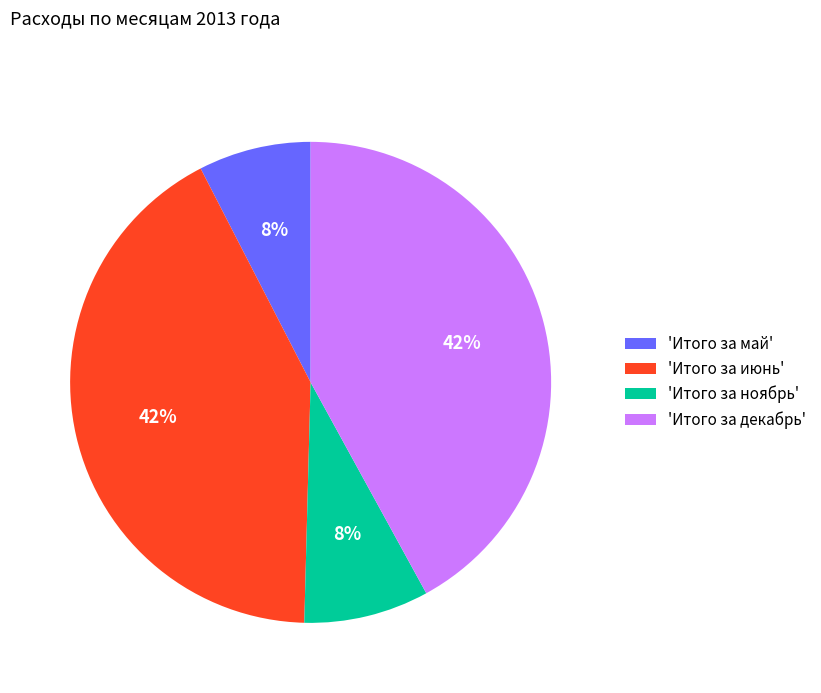

What percentage is the 'Итого за май' slice, to the nearest percent?

8%